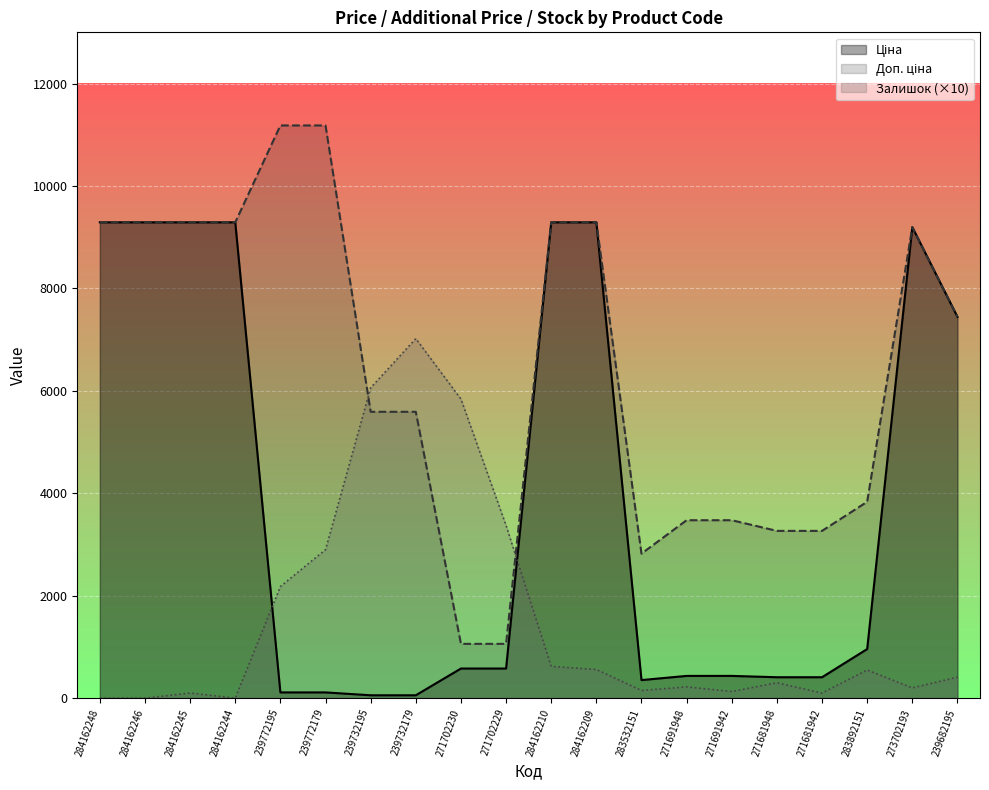

What is the spread (max minus min) of values at 283892151?

3283.8